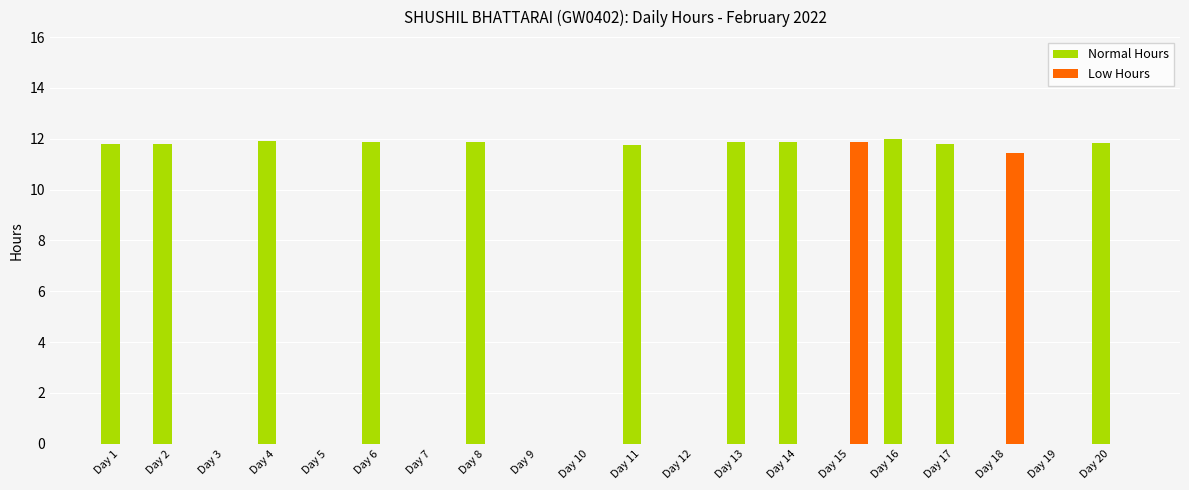

What is the maximum value shown in the chart?

12.0